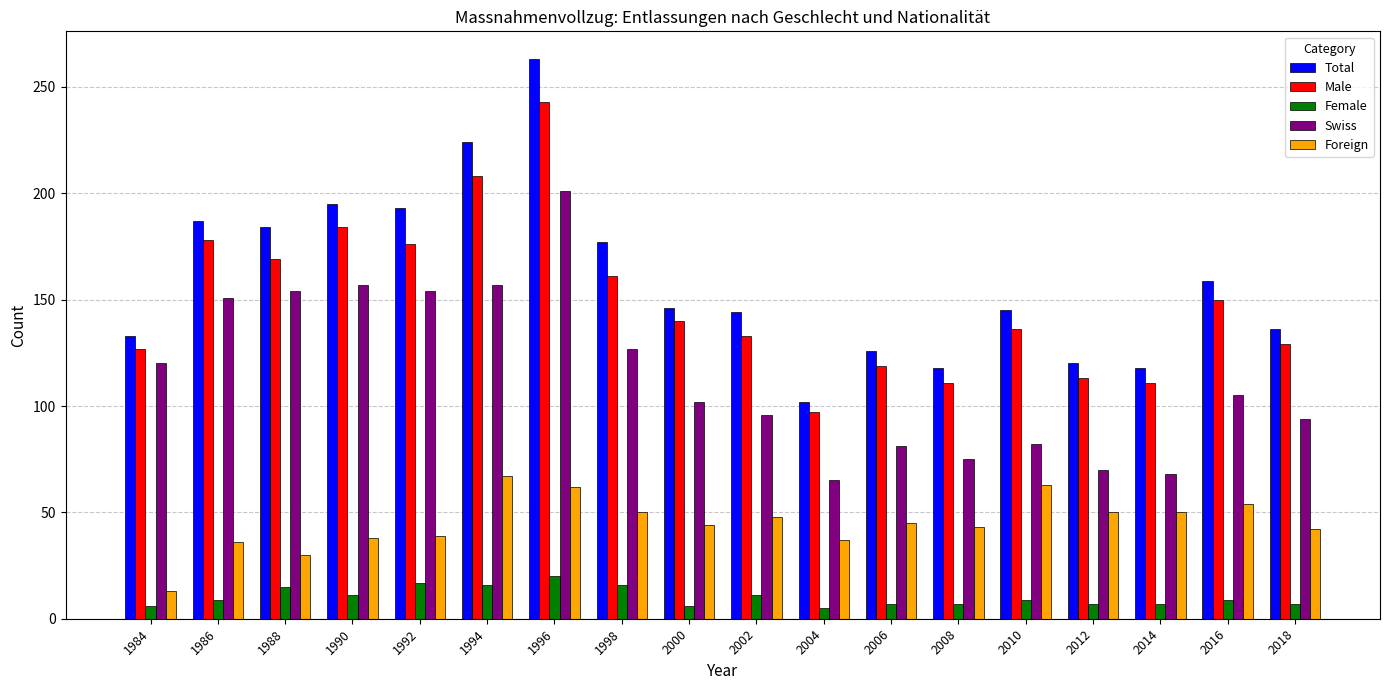

What value does the Foreign series have at 2018, to the nearest 5?

40